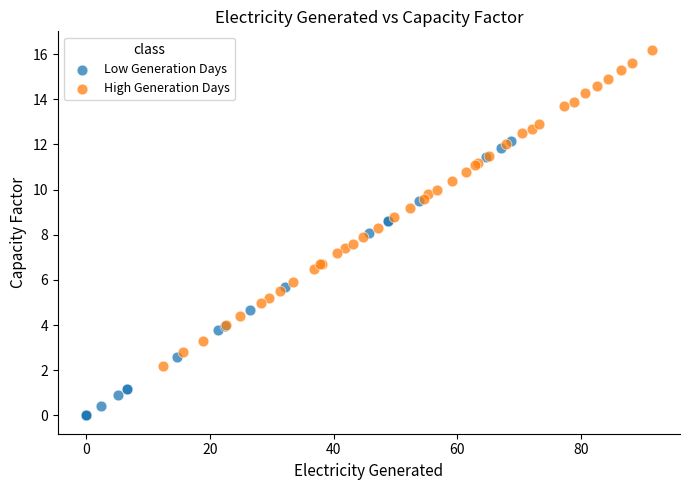

Which series has the largest Y range (max minus min)?

High Generation Days